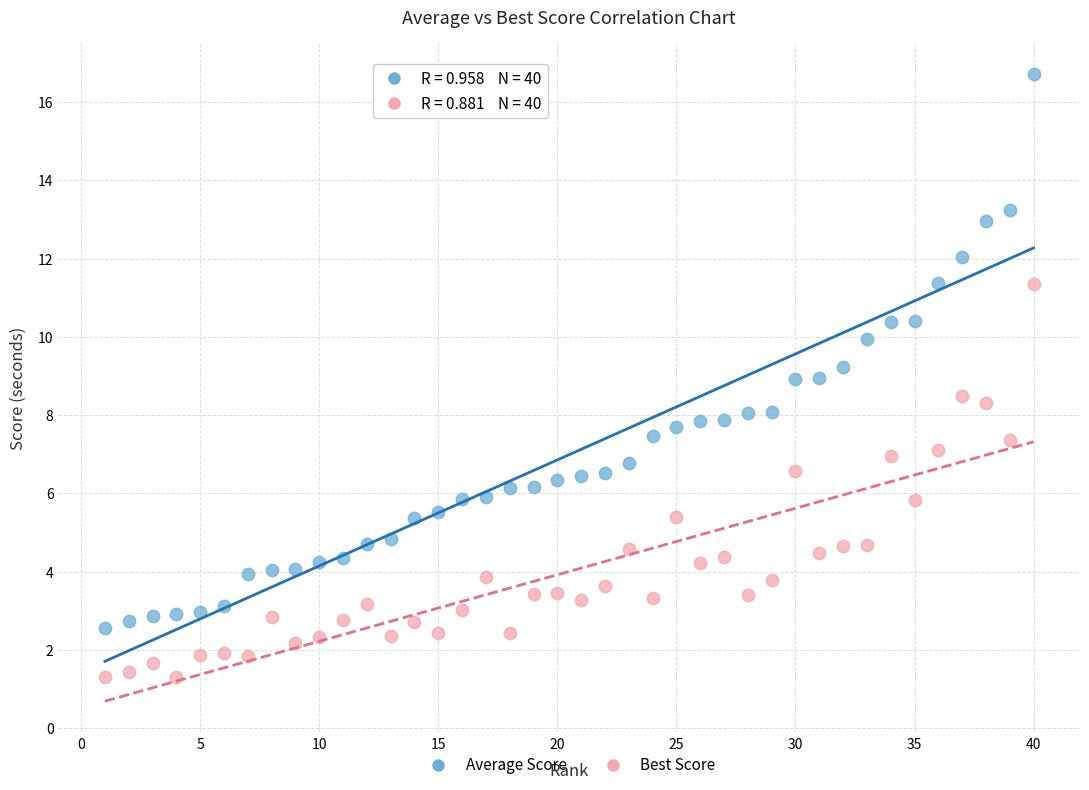

Which series reaches the minimum Y coordinate?

Best Score